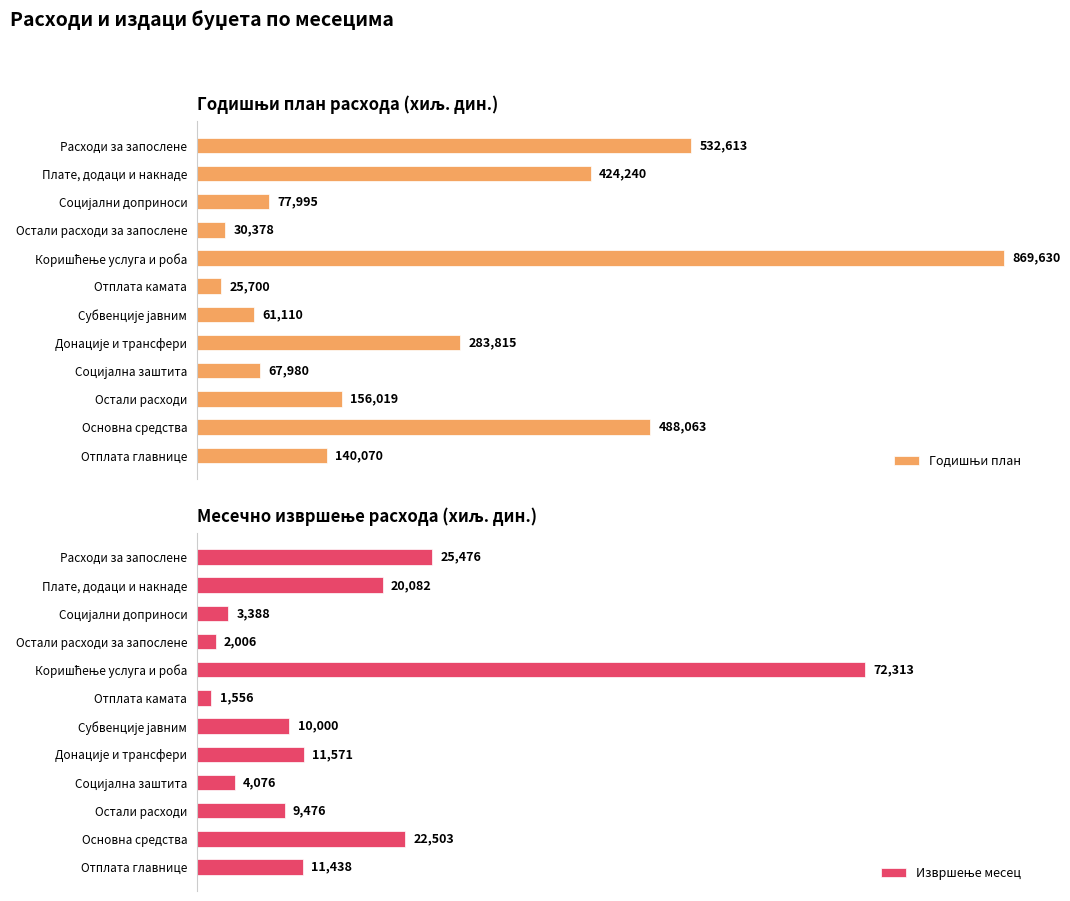

How many data points in Годишњи план are above 156019?

5